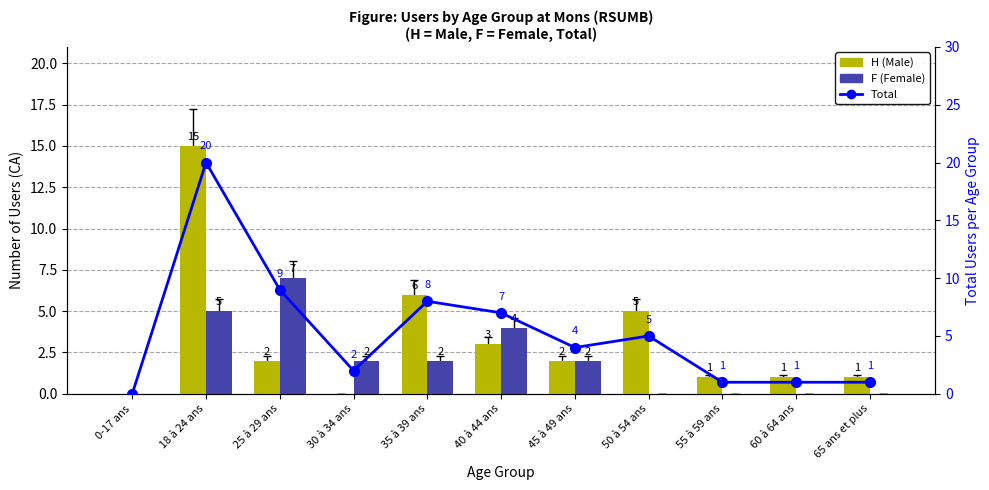

How many data points in F are above 2?

3